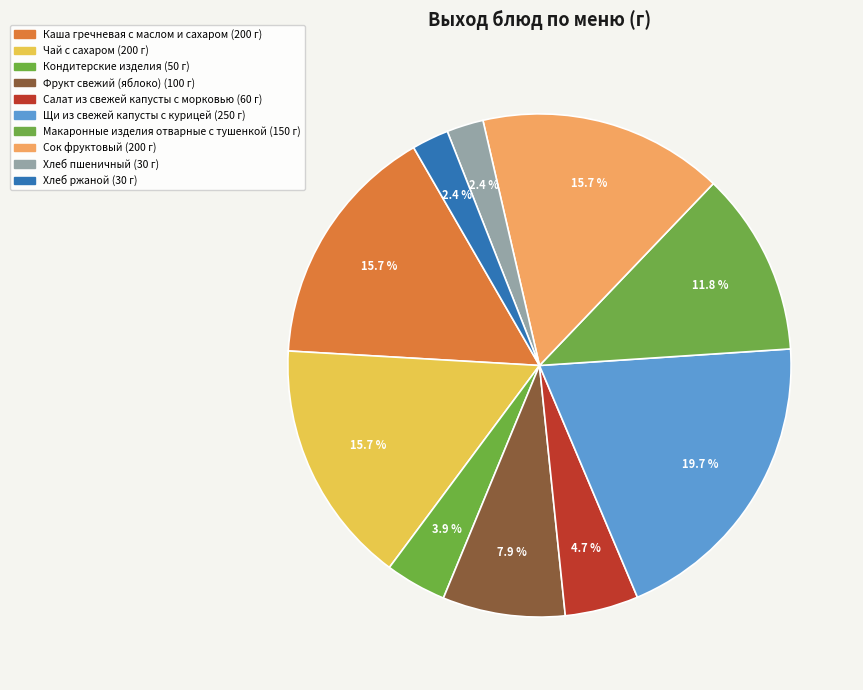

Which category has the biggest portion of the pie?

Щи из свежей капусты с курицей